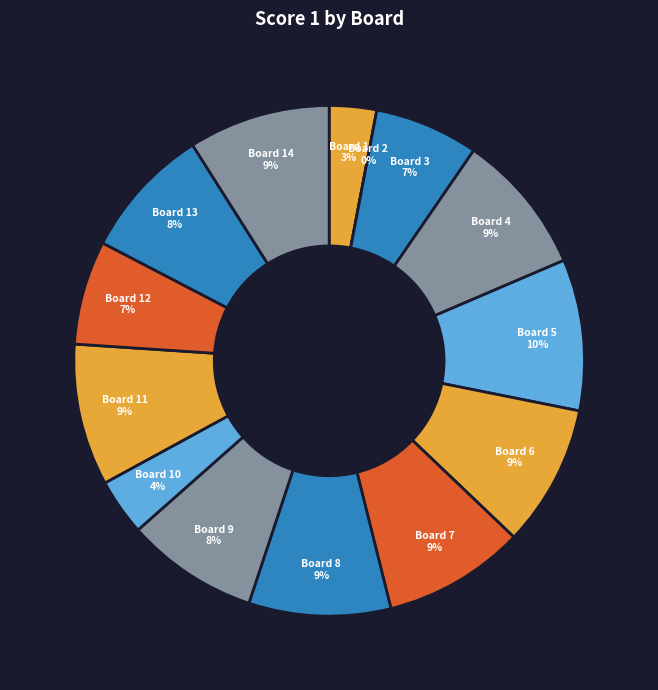

To the nearest percent, what is the average slice percentage?

7%